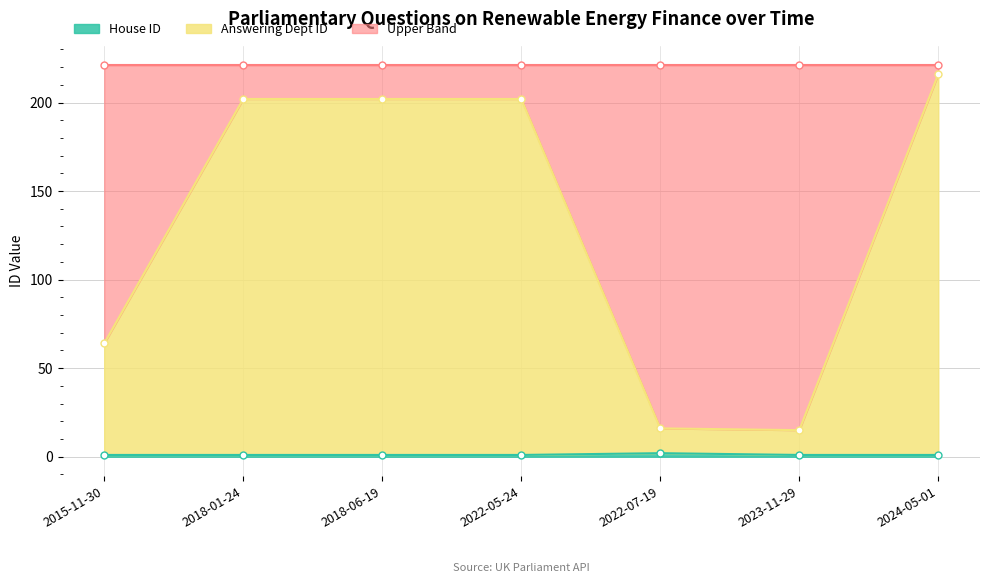

Which category has the highest value in the Answering Dept ID series?

2024-05-01